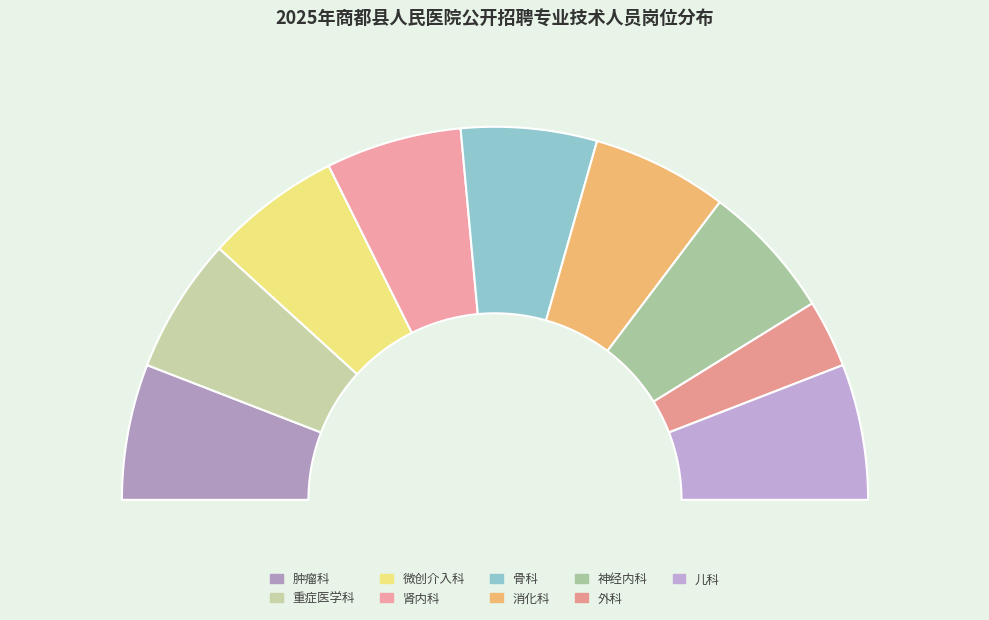

Between 外科 and 微创介入科, which is larger?

微创介入科